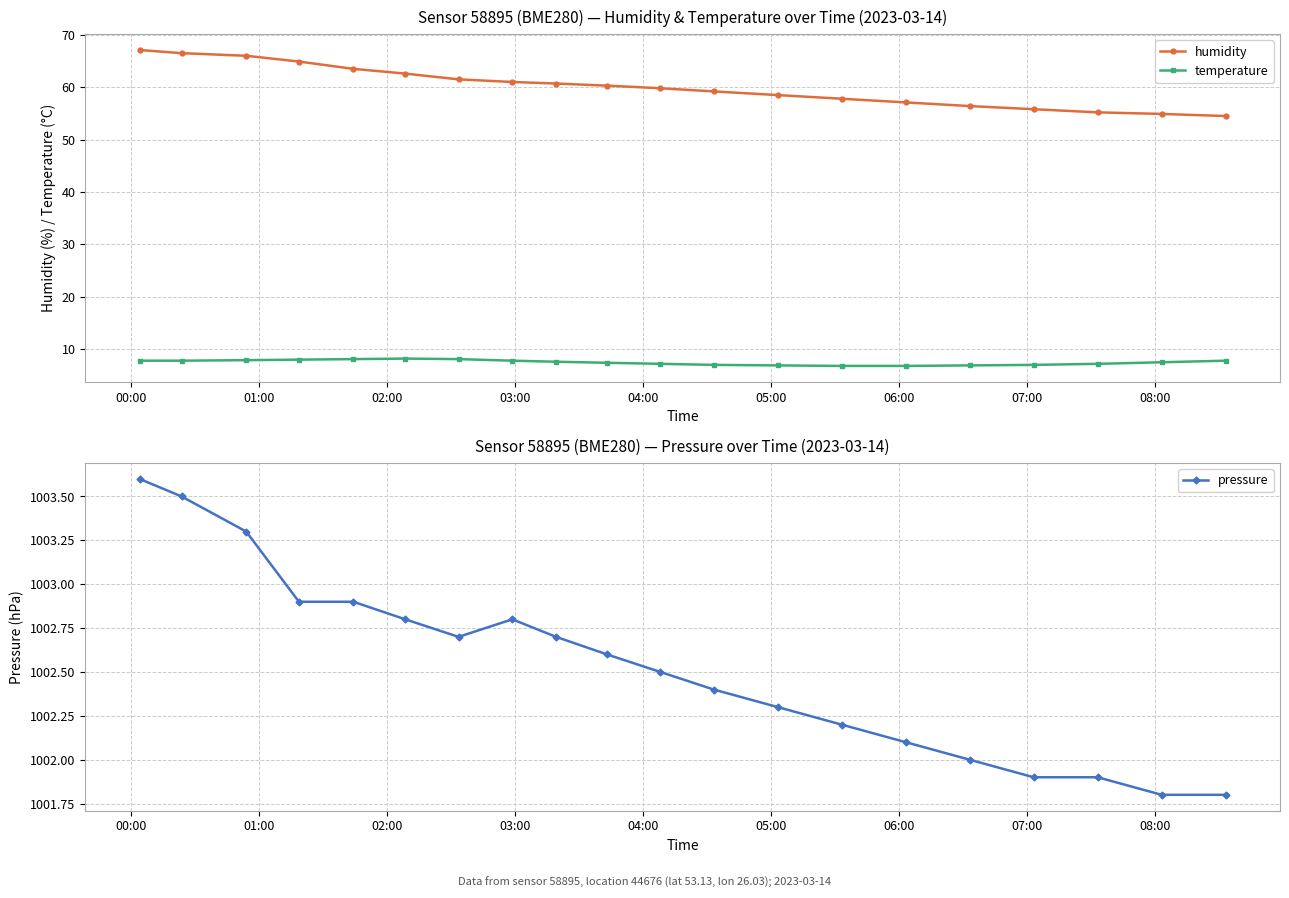

True or false: temperature and humidity cross at least once.

False